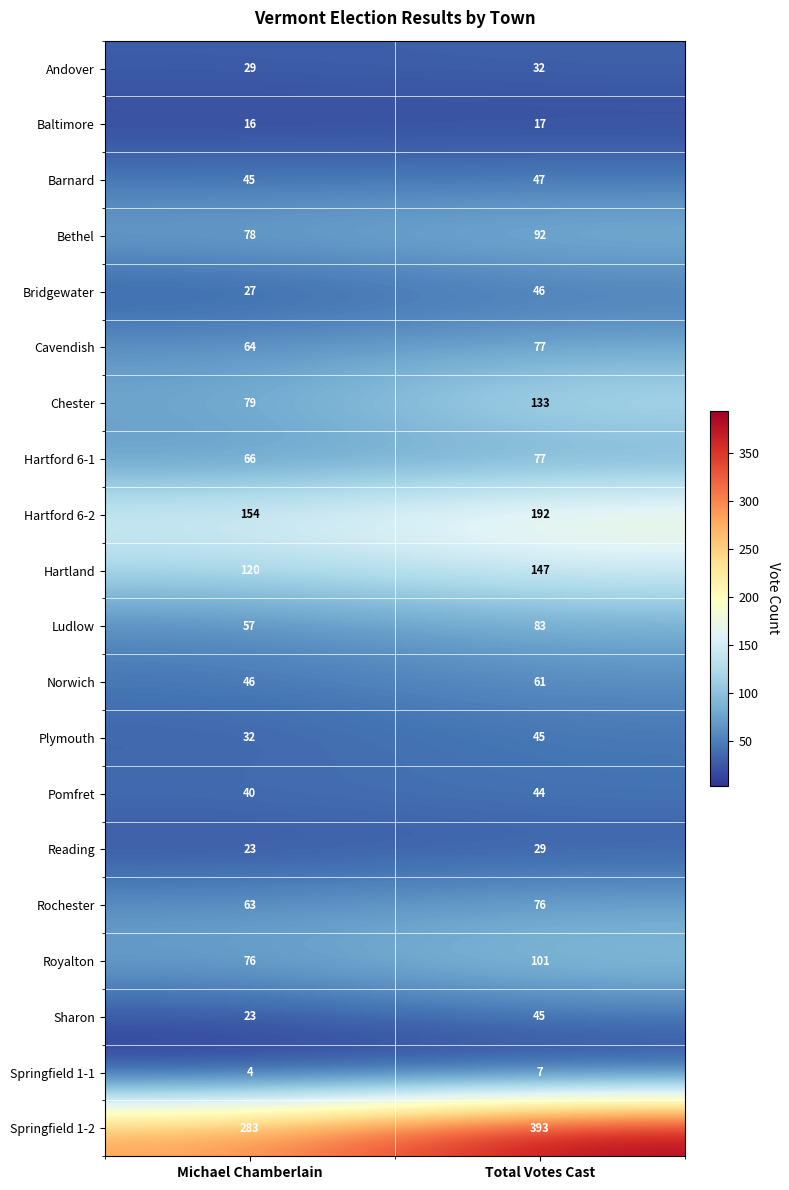

Count the number of data series in this chart.

20